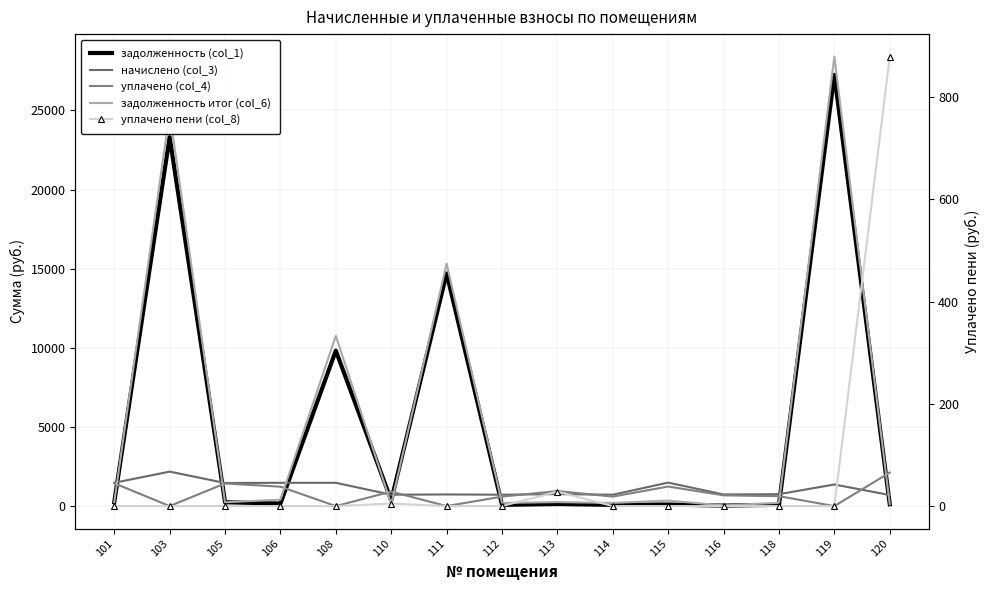

Count the number of categories in the chart.

15